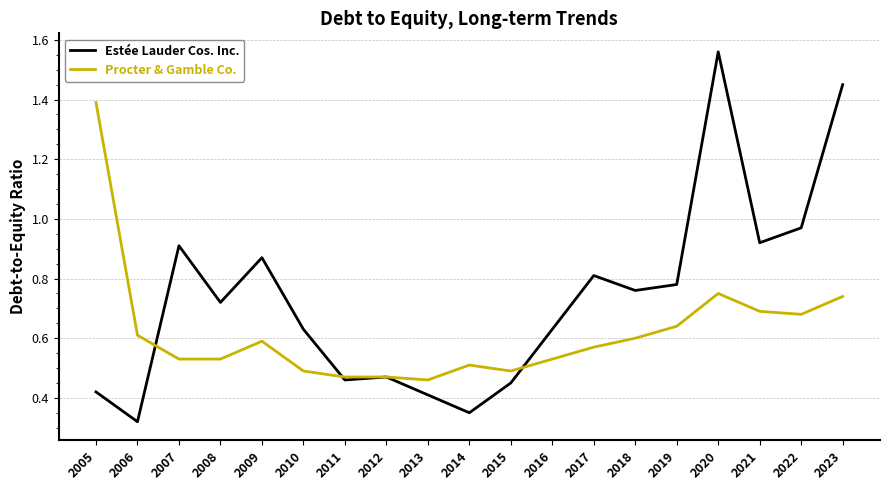

Does the chart display data point markers on the line(s)?

No